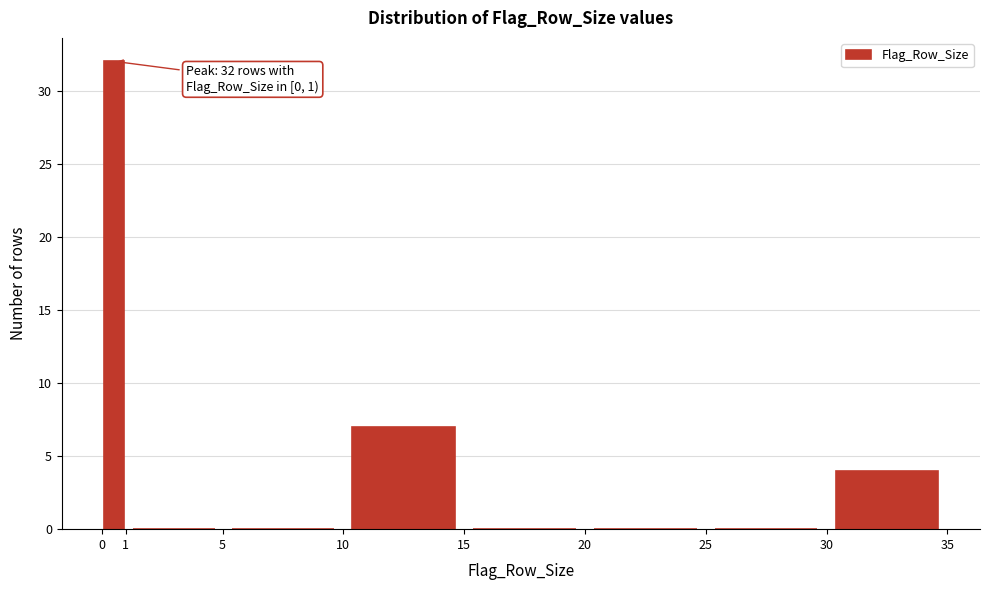

Over which range of the x-axis is the bar tallest?

0 to 1